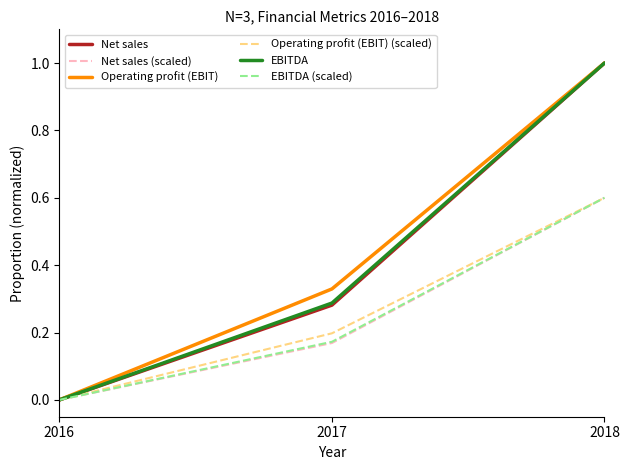

Where is Net sales nearest to the value 0?

2016